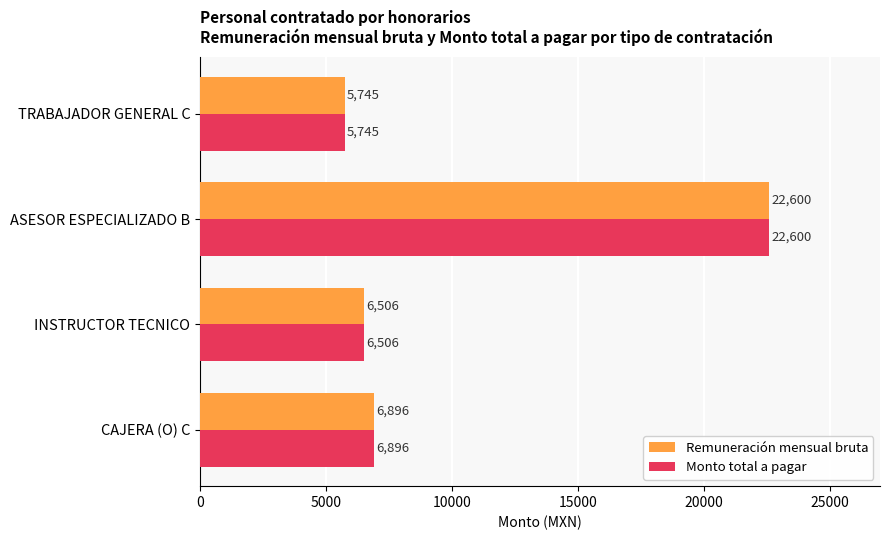

True or false: Monto total a pagar has a value of 5745 at TRABAJADOR GENERAL C.

True